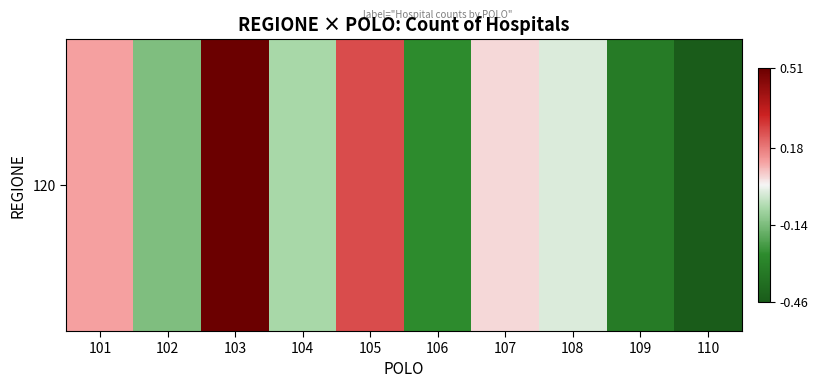

What is the sum of the values at 103 and 104?

0.4